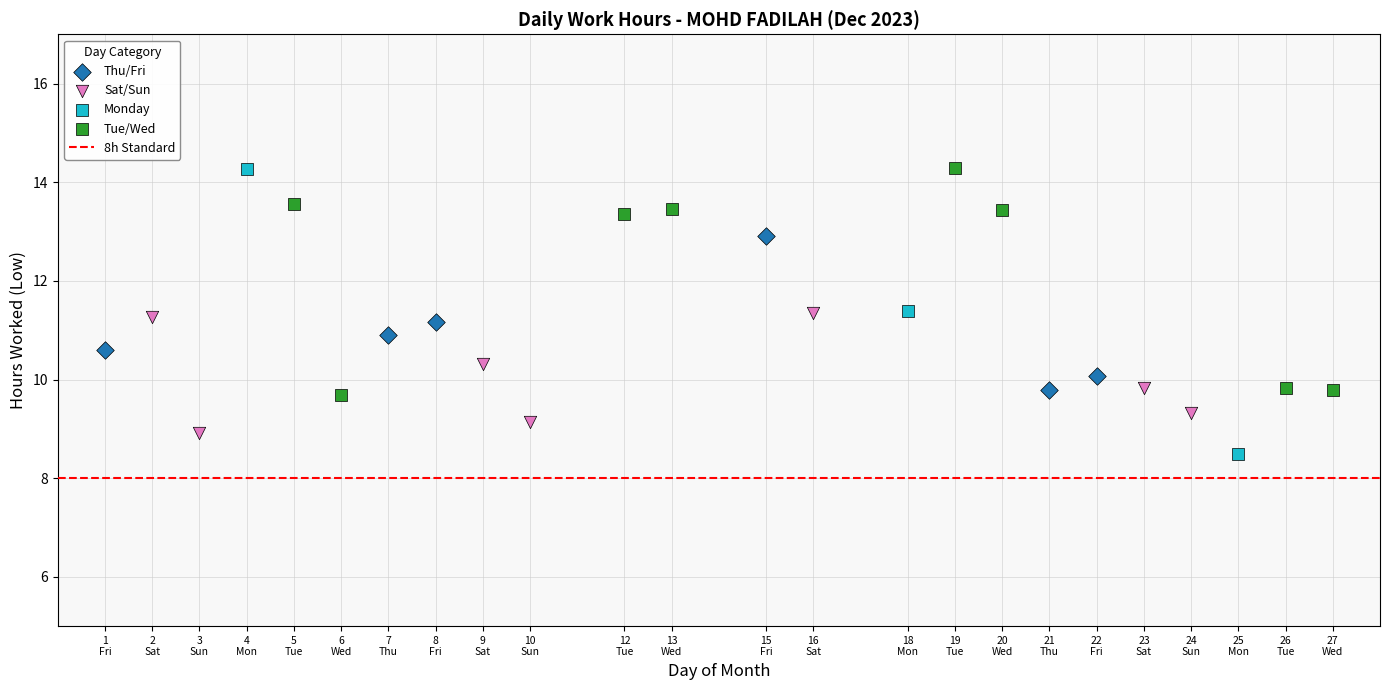

Which series has the widest spread of Y values?

Monday